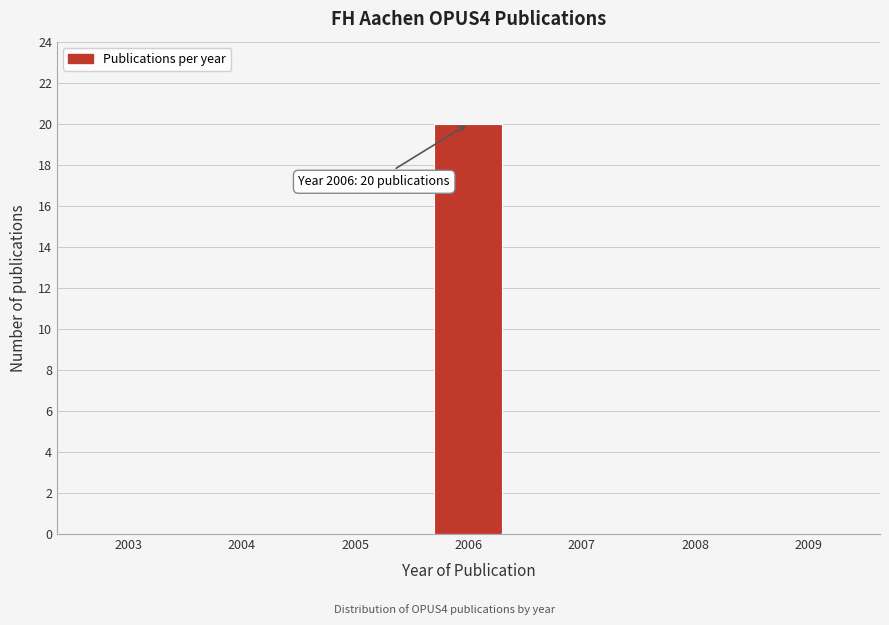

Reading left to right, extract all data points from this chart.

2003=0	2004=0	2005=0	2006=20	2007=0	2008=0	2009=0